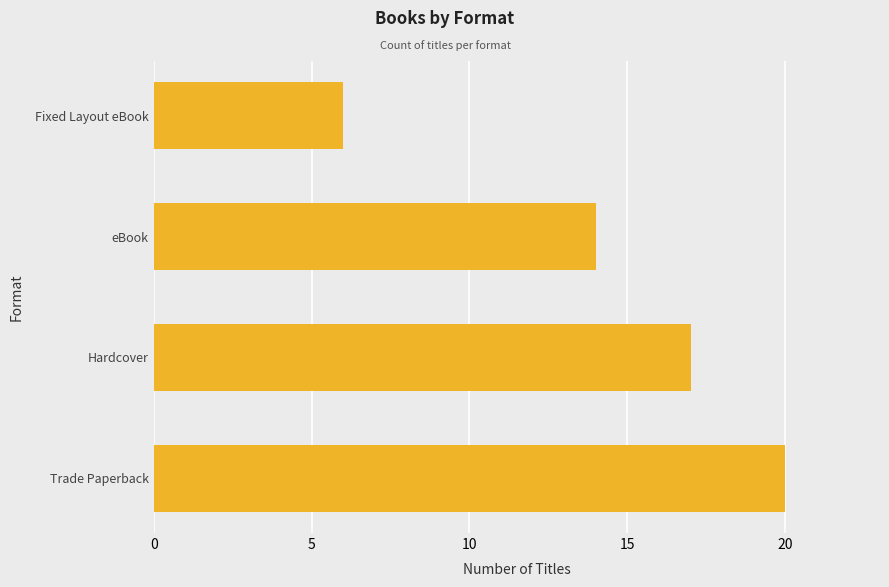

The value at eBook is 4. True or false?

False